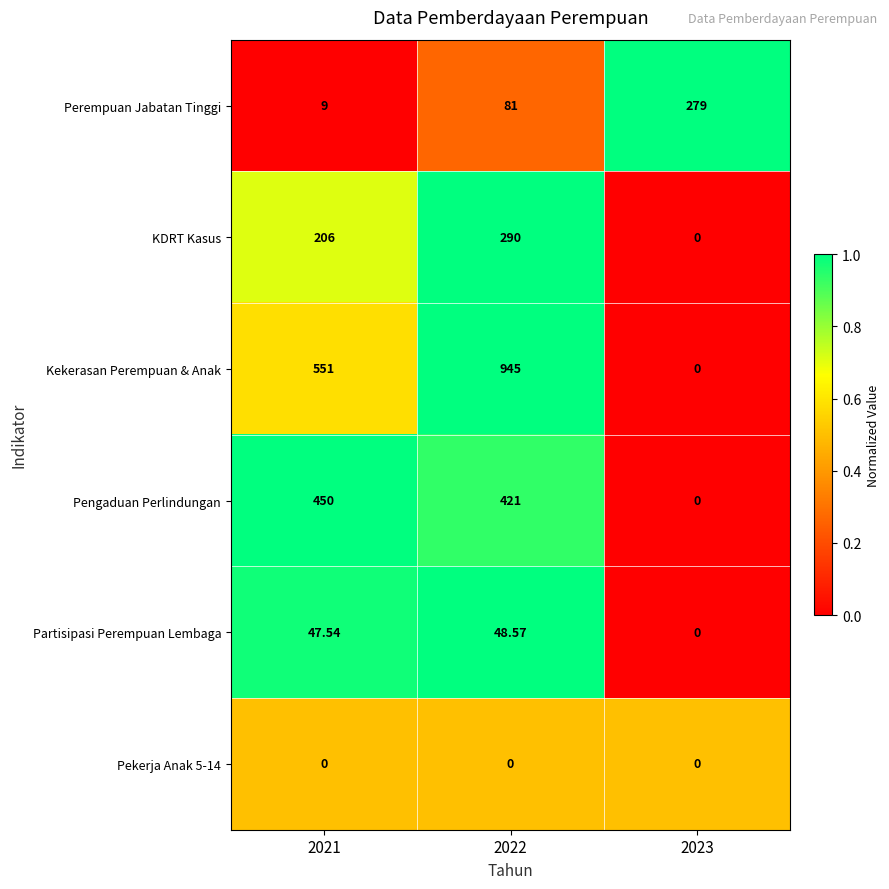

Which series changed the most between 2021 and 2022?

Kekerasan Perempuan & Anak